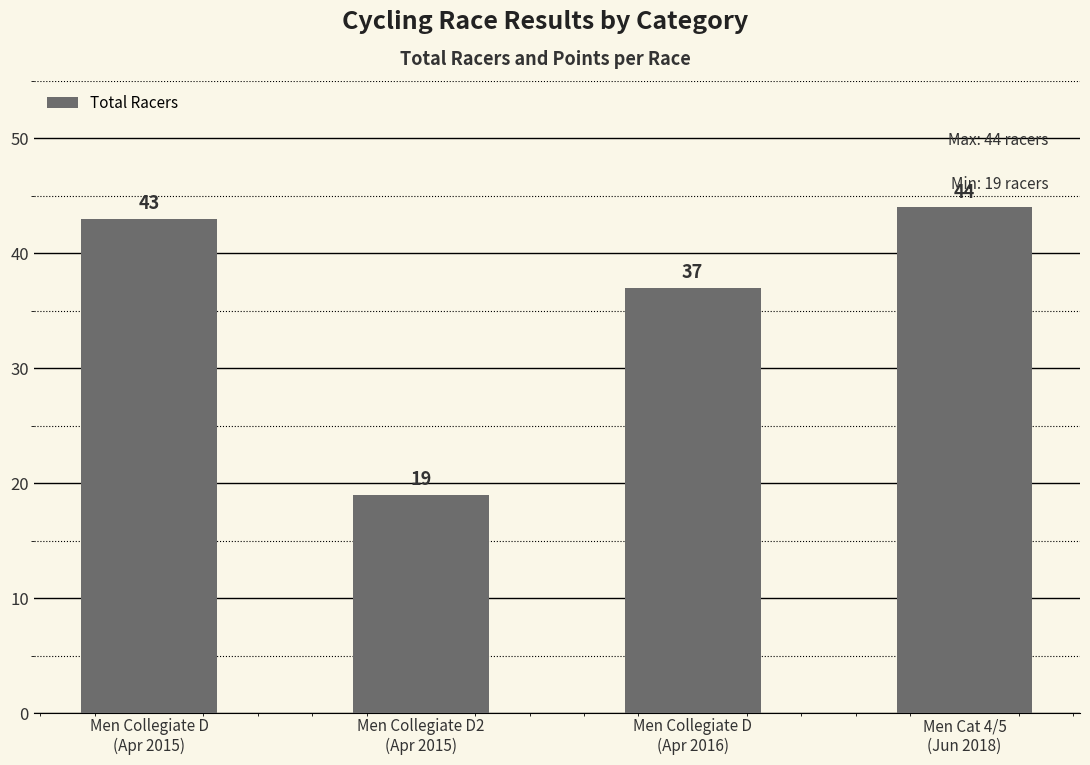

What position from the right is Men Collegiate D
(Apr 2015)?

4